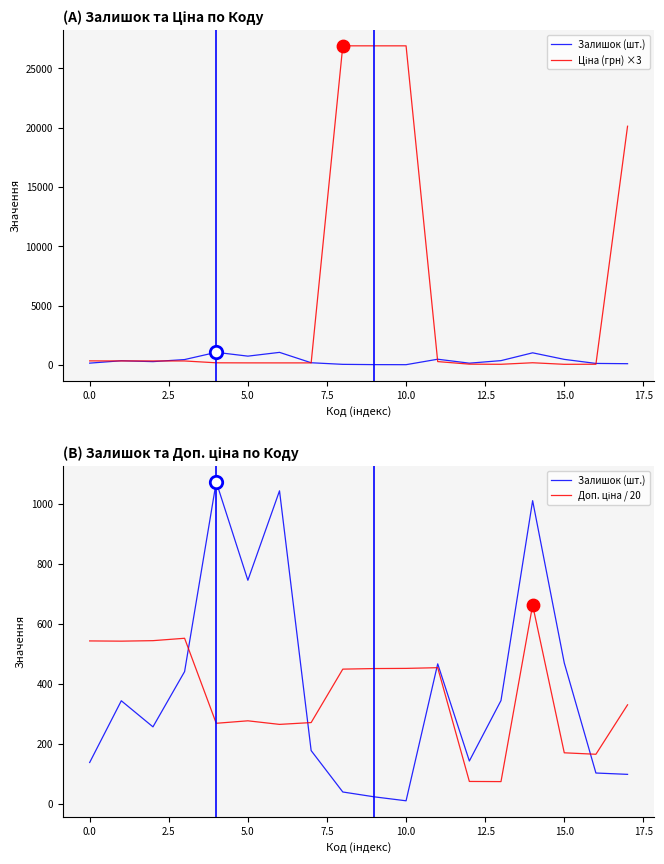

Which series contains the highest Y value?

Ціна (грн) ×3